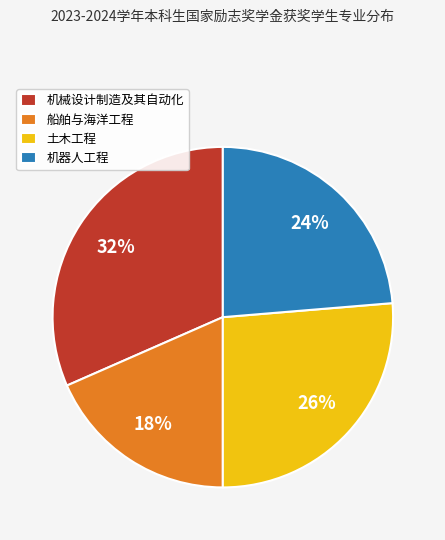

Count the number of slices in the pie.

4